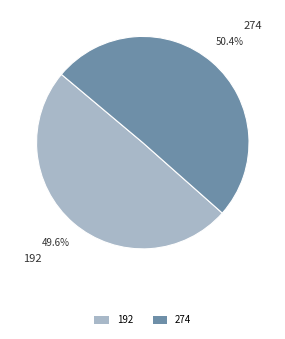

Count the number of slices in the pie.

2